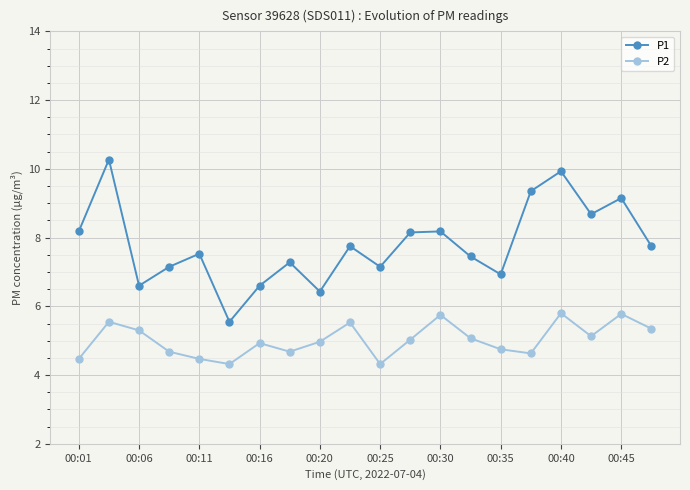

How many interior local peaks does the P1 series have?

7